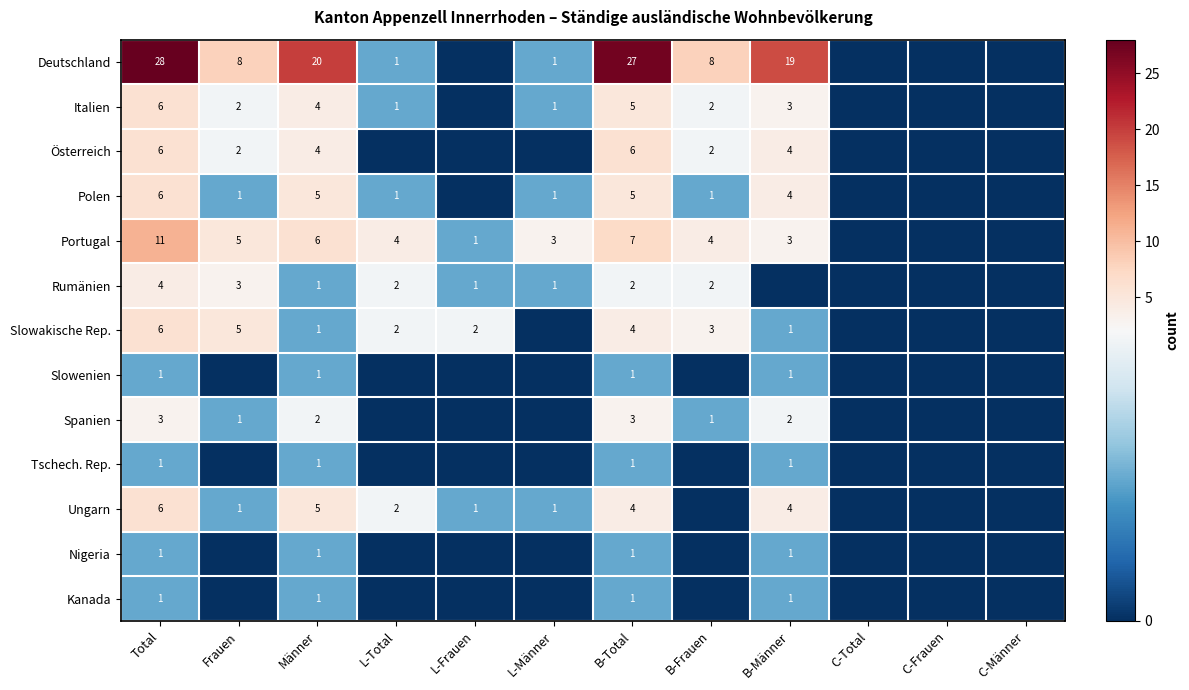

The Slowakische Rep. series shows 4 at B-Frauen. True or false?

False